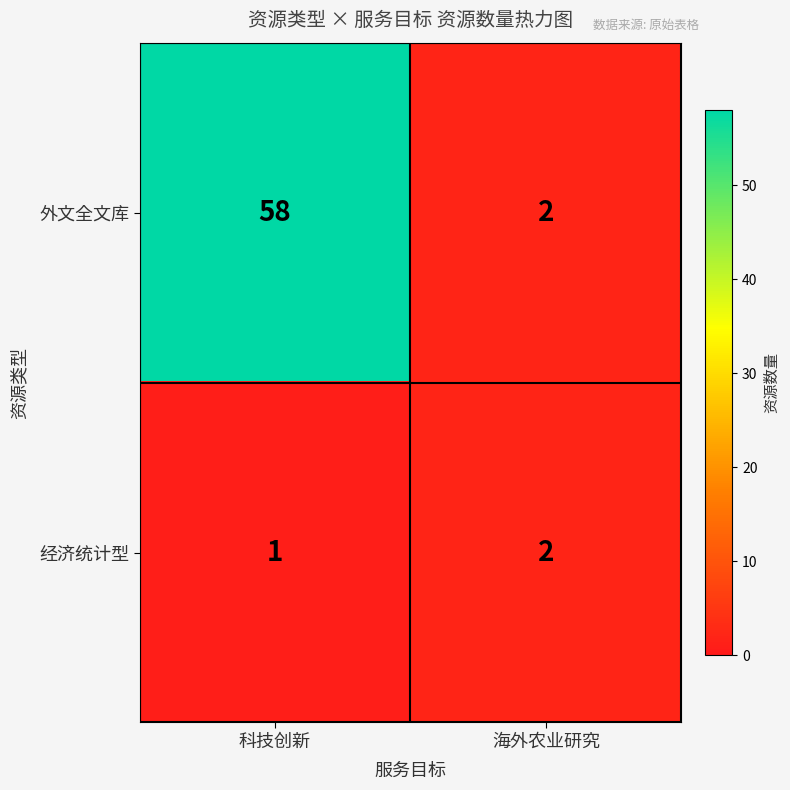

At how many categories does at least one series exceed 8?

1